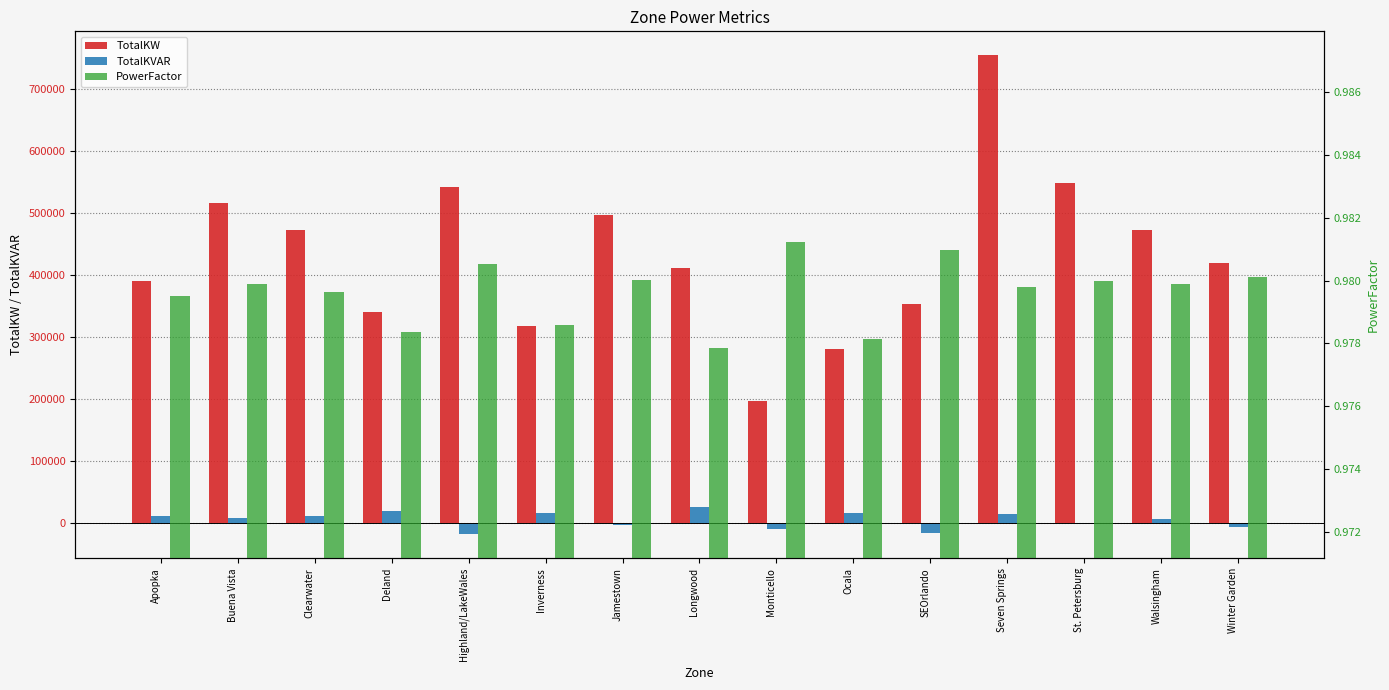

Does the chart contain any negative values?

Yes